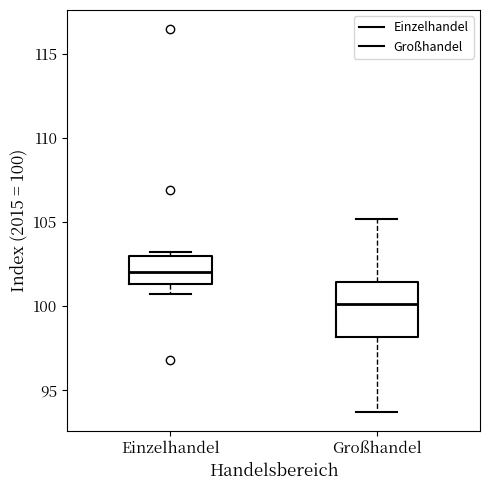

Comparing the boxes themselves (not the whiskers), which one is the tallest?

Großhandel